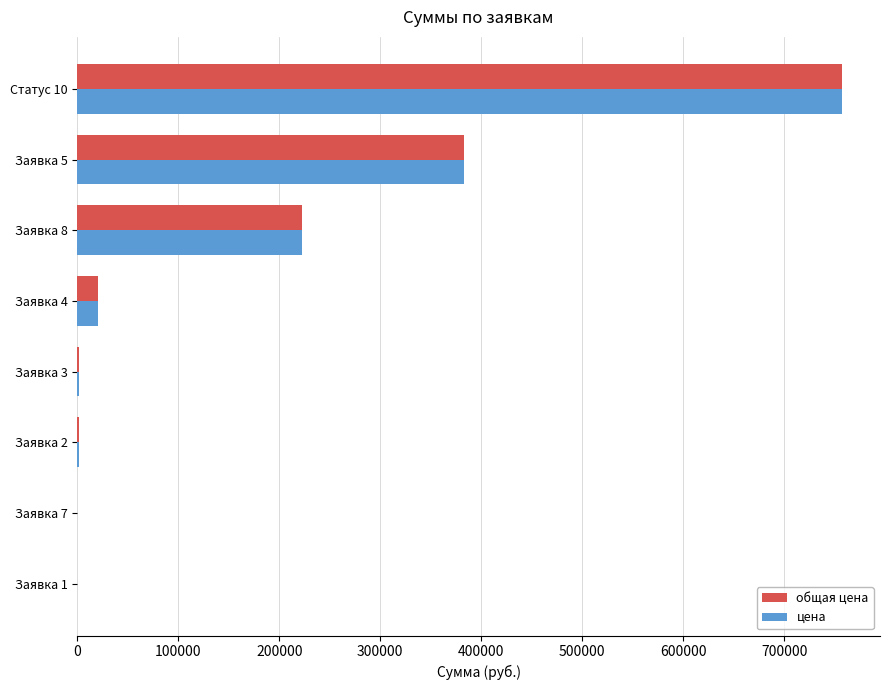

How many series are shown in this chart?

2